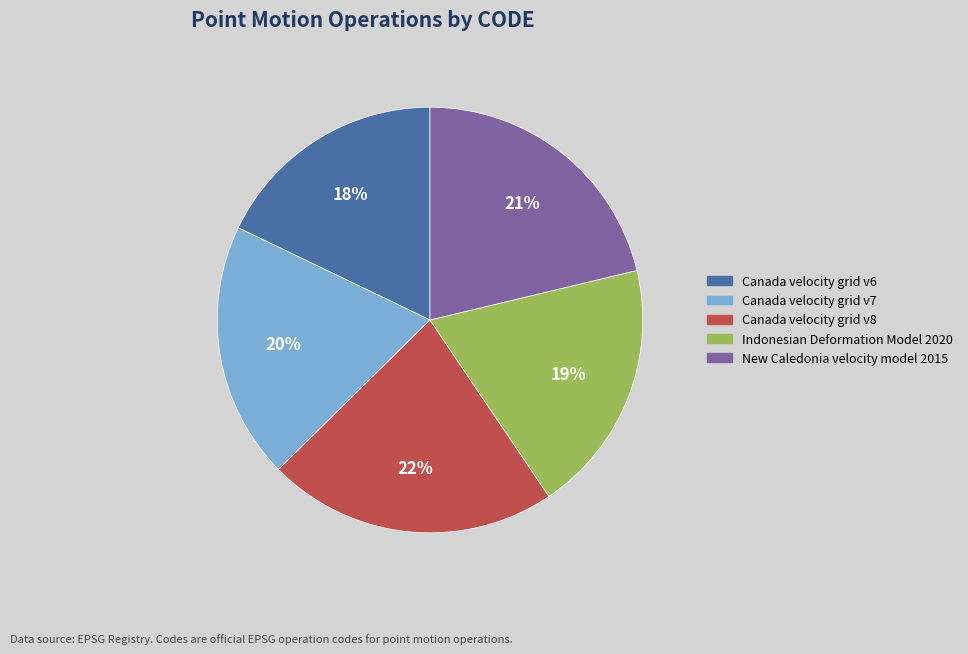

What is the ratio of the value at Canada velocity grid v6 to the value at Canada velocity grid v8?

0.8